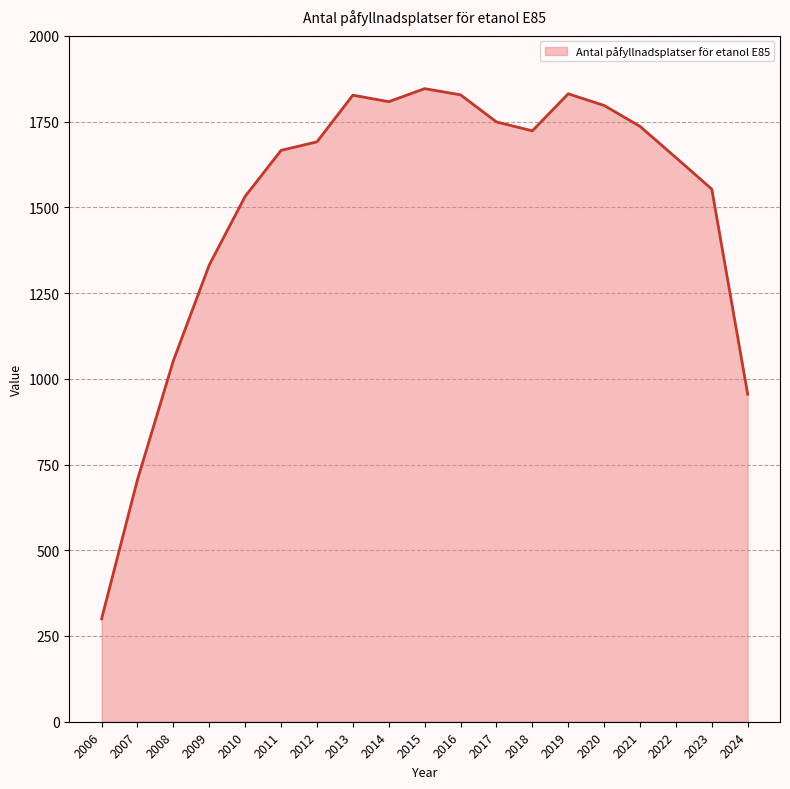

Does the chart have visible grid lines?

Yes